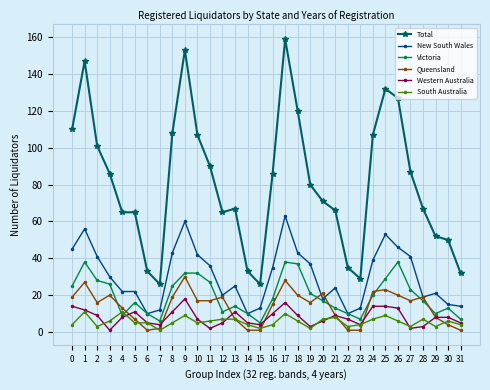

Does the chart have visible grid lines?

Yes